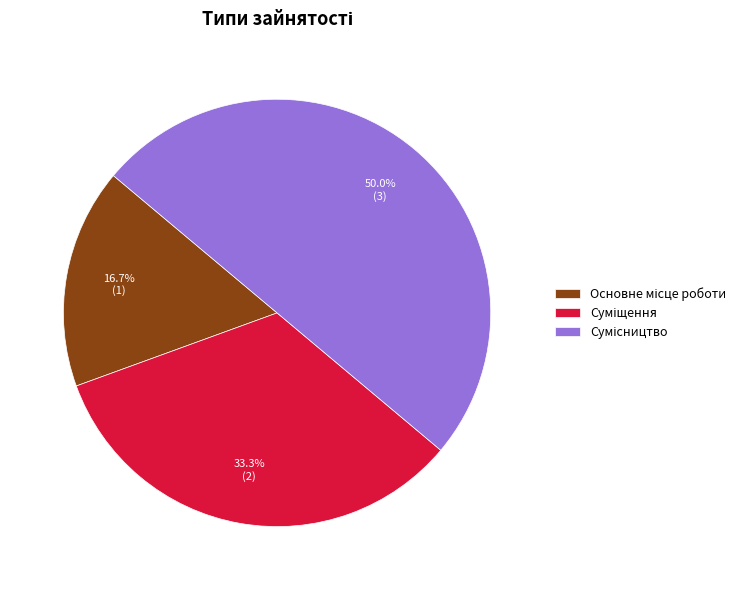

What is the largest slice in the pie chart?

Сумісництво